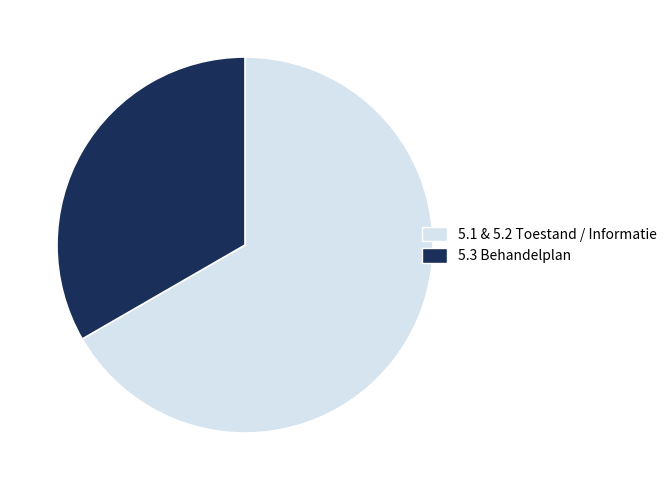

Is there a majority slice in this chart?

Yes